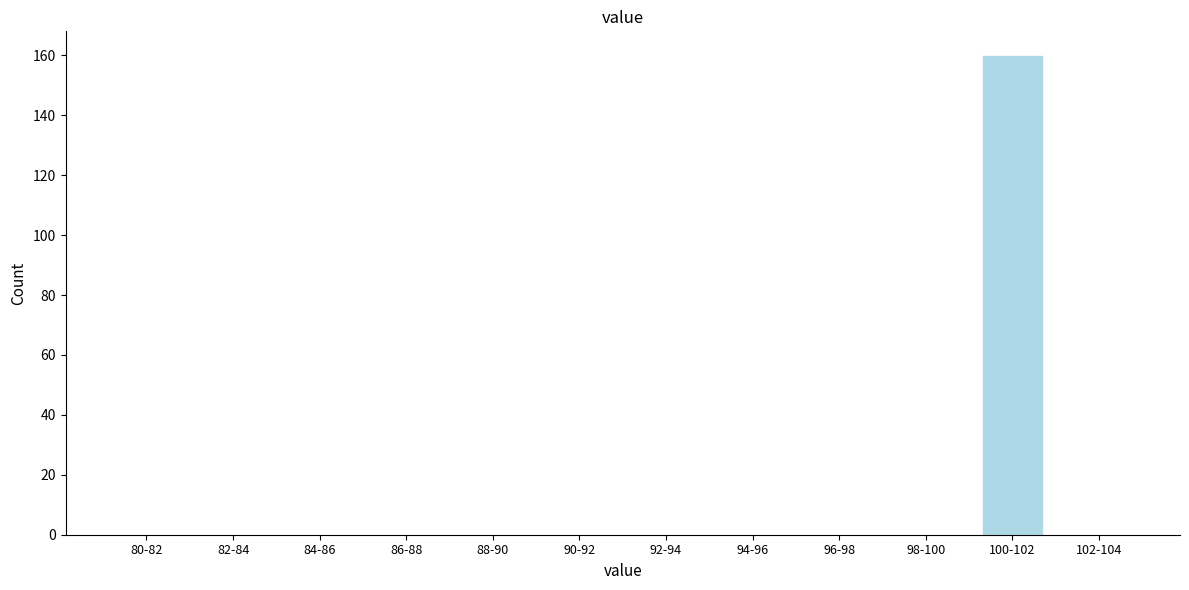

Reading left to right, transcribe all the data shown in this chart.

80-82=0	82-84=0	84-86=0	86-88=0	88-90=0	90-92=0	92-94=0	94-96=0	96-98=0	98-100=0	100-102=160	102-104=0